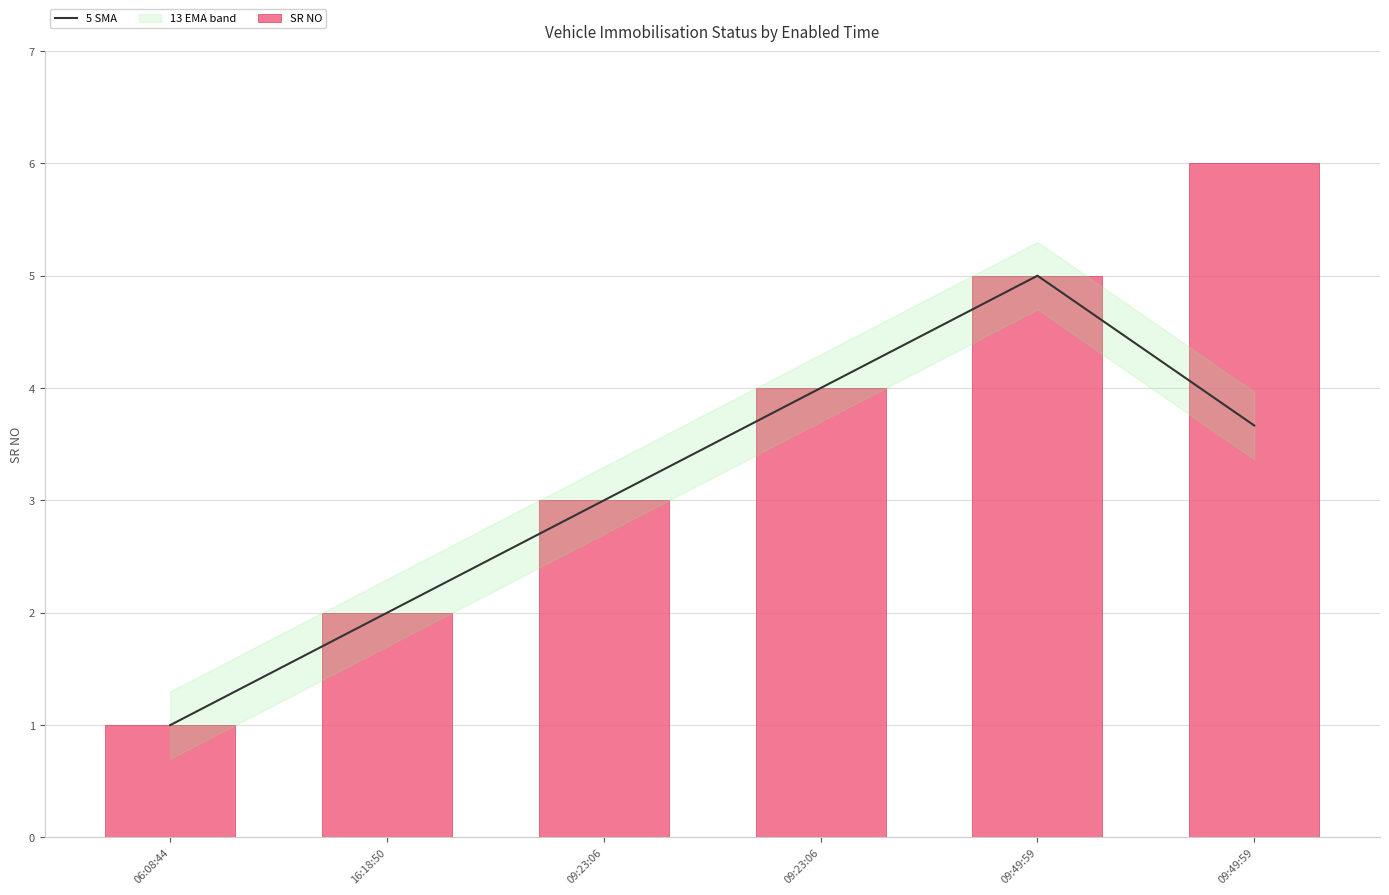

True or false: 5 SMA has a value of 3.0 at 09:23:06.

True